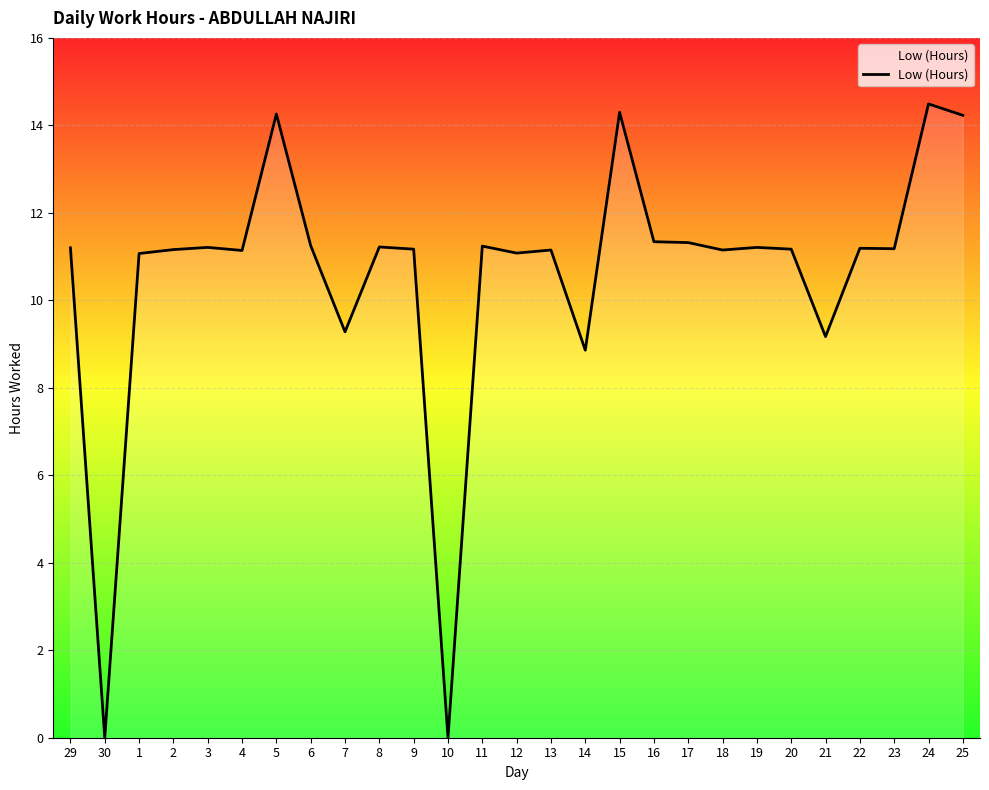

Where does the data first go above 11?

29